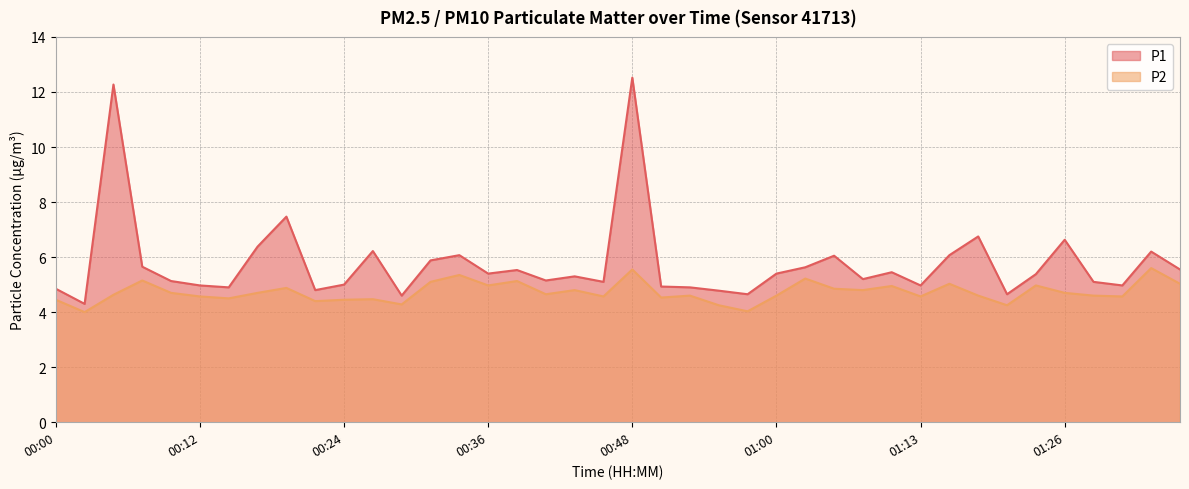

At which category is the sum across all series the highest?

00:48